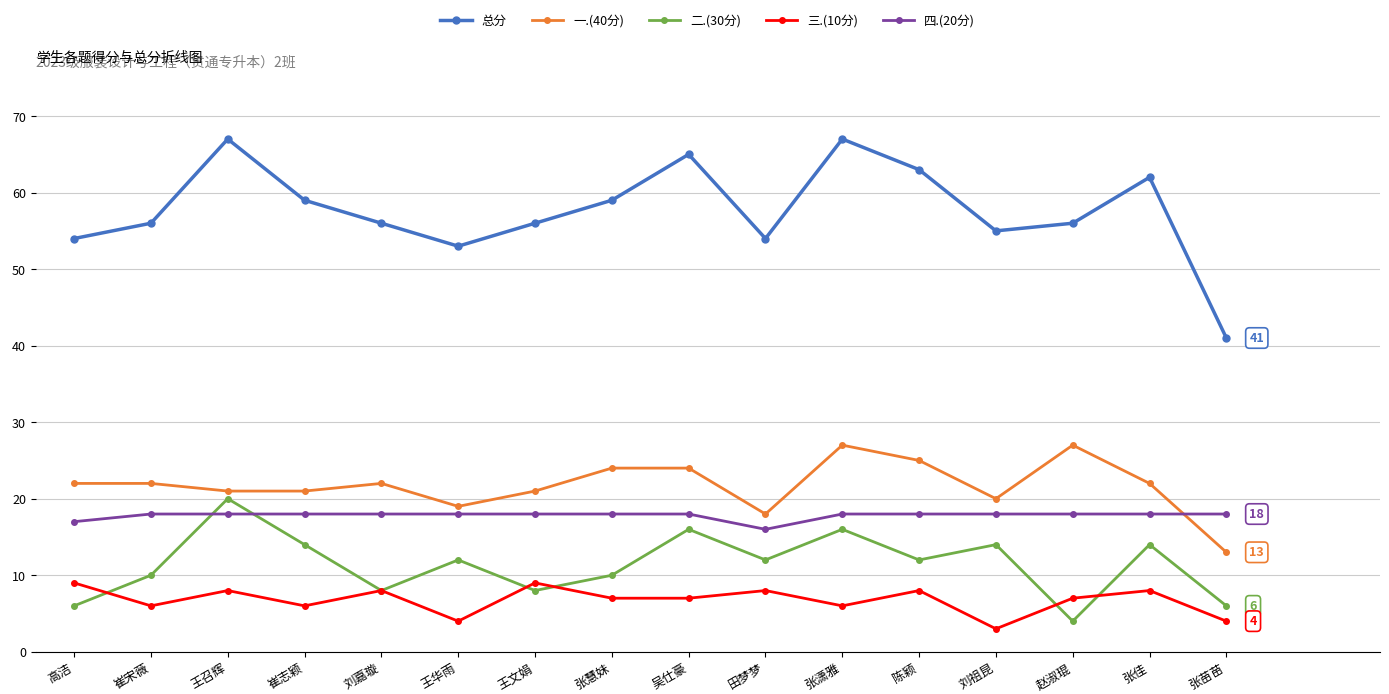

Where does the 三.(10分) series first go above 7?

高洁